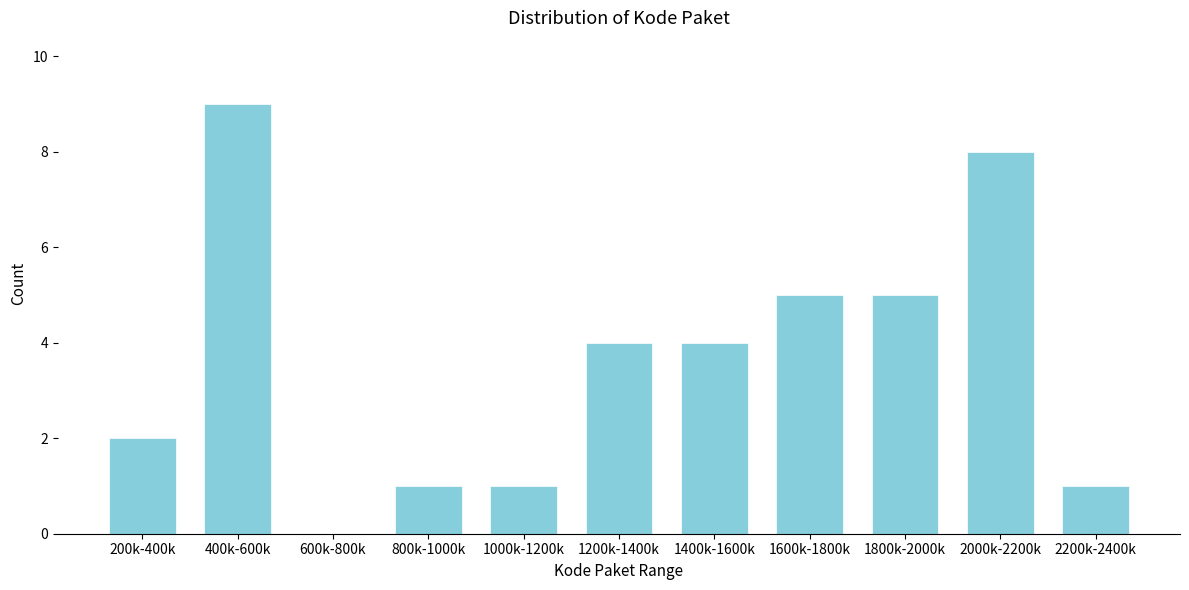

Reading right to left, extract all data points from this chart.

2200k-2400k=1	2000k-2200k=8	1800k-2000k=5	1600k-1800k=5	1400k-1600k=4	1200k-1400k=4	1000k-1200k=1	800k-1000k=1	600k-800k=0	400k-600k=9	200k-400k=2